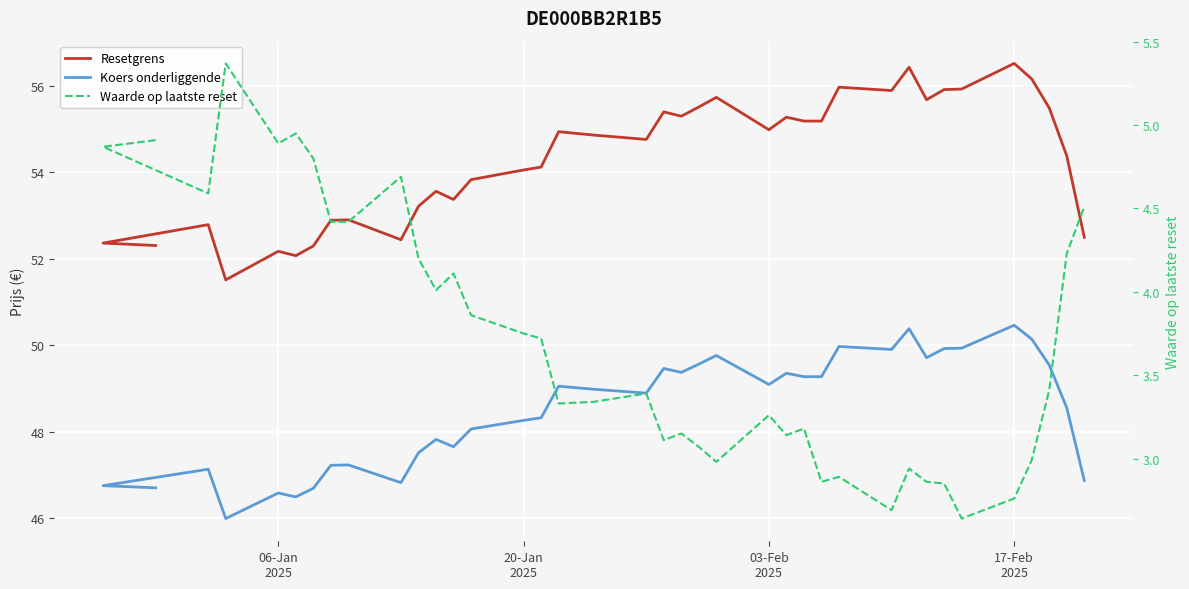

Reading right to left, list all the values displayed in this chart.

Resetgrens: 52.5	54.4	55.5	56.2	56.5	55.9	55.9	55.7	56.4	55.9	56.0	55.2	55.2	55.3	55.0	55.7	55.5	55.3	55.4	54.8	54.9	54.9	54.1	54.1	53.8	53.4	53.6	53.2	52.4	52.9	52.9	52.3	52.1	52.2	51.5	52.8	52.4	52.3
Koers onderliggende: 46.9	48.5	49.5	50.1	50.5	49.9	49.9	49.7	50.4	49.9	50.0	49.3	49.3	49.4	49.1	49.8	49.6	49.4	49.5	48.9	49.0	49.0	48.3	48.3	48.1	47.6	47.8	47.5	46.8	47.2	47.2	46.7	46.5	46.6	46.0	47.1	46.8	46.7
Waarde op laatste reset: 4.5	4.2	3.4	3.0	2.8	2.6	2.9	2.9	2.9	2.7	2.9	2.9	3.2	3.1	3.3	3.0	3.1	3.1	3.1	3.4	3.3	3.3	3.7	3.8	3.9	4.1	4.0	4.2	4.7	4.4	4.4	4.8	5.0	4.9	5.4	4.6	4.9	4.9